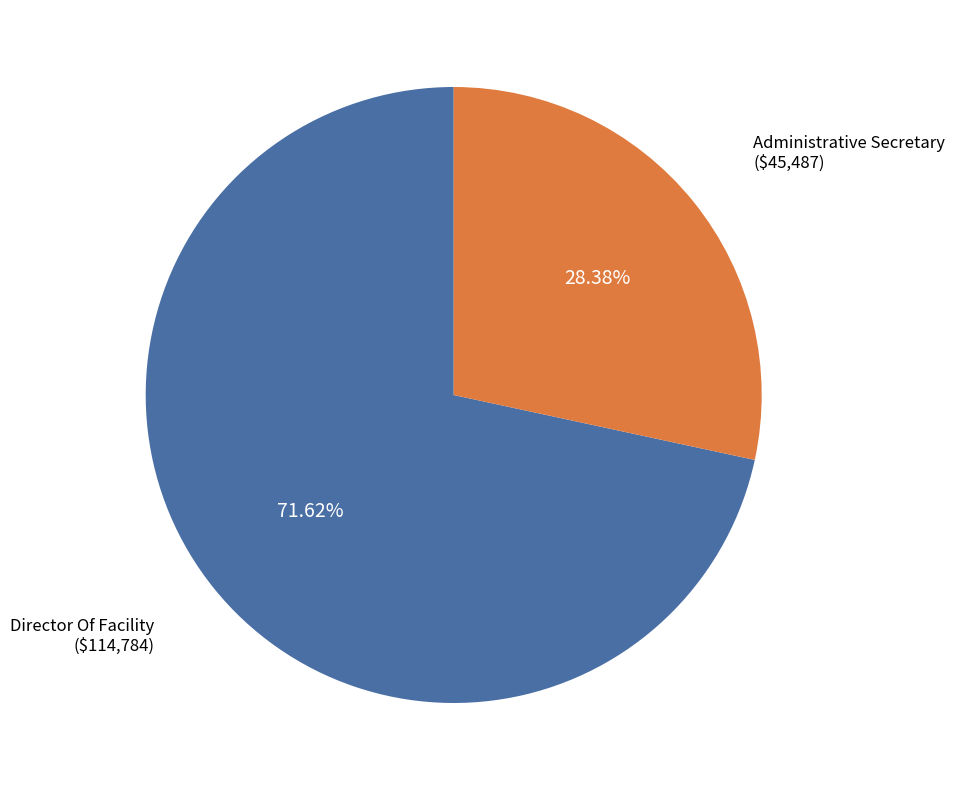

Is there any slice that represents more than half of the pie?

Yes